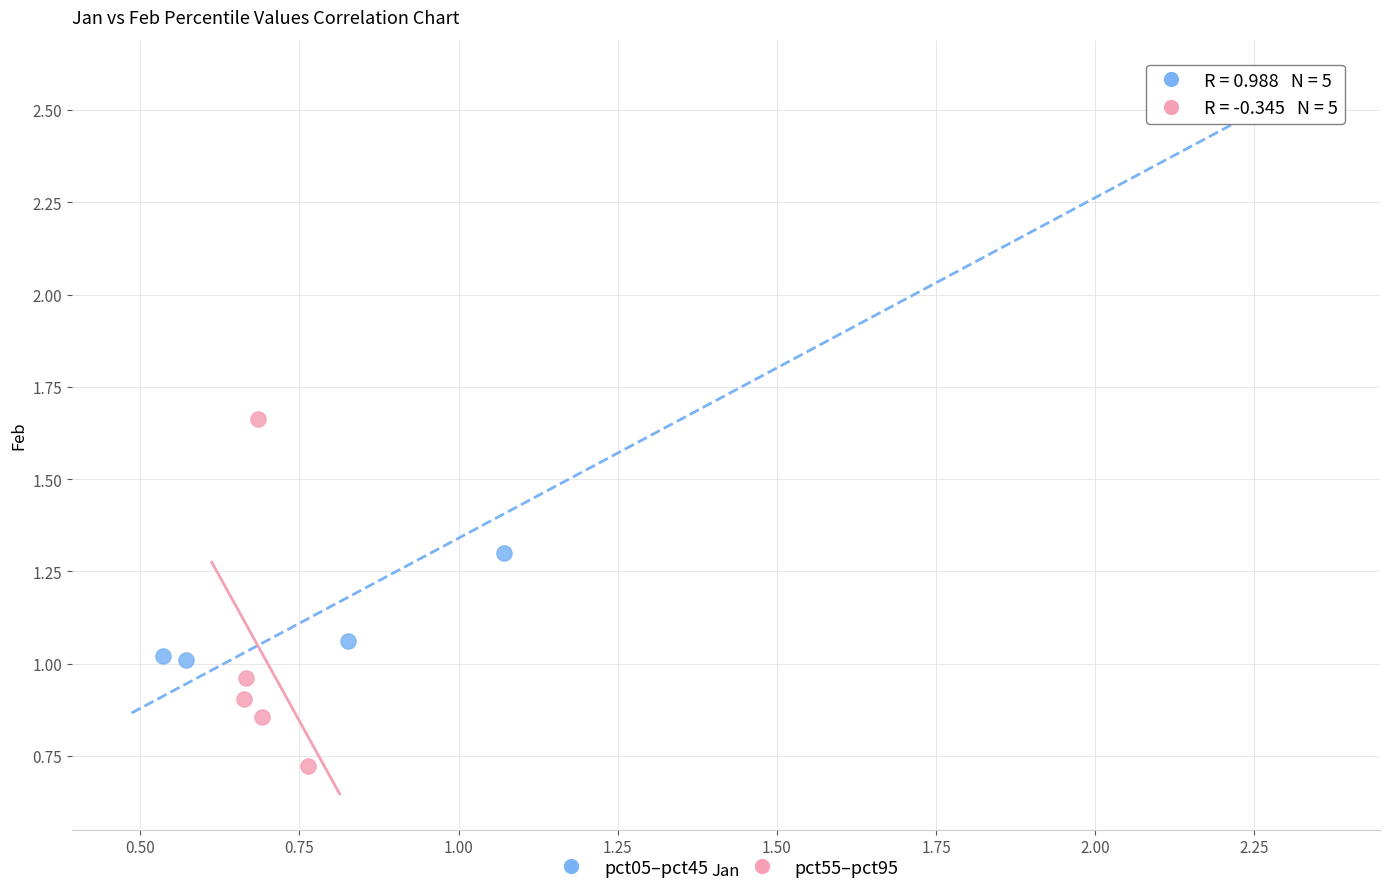

Which series reaches the minimum Y coordinate?

pct55–pct95